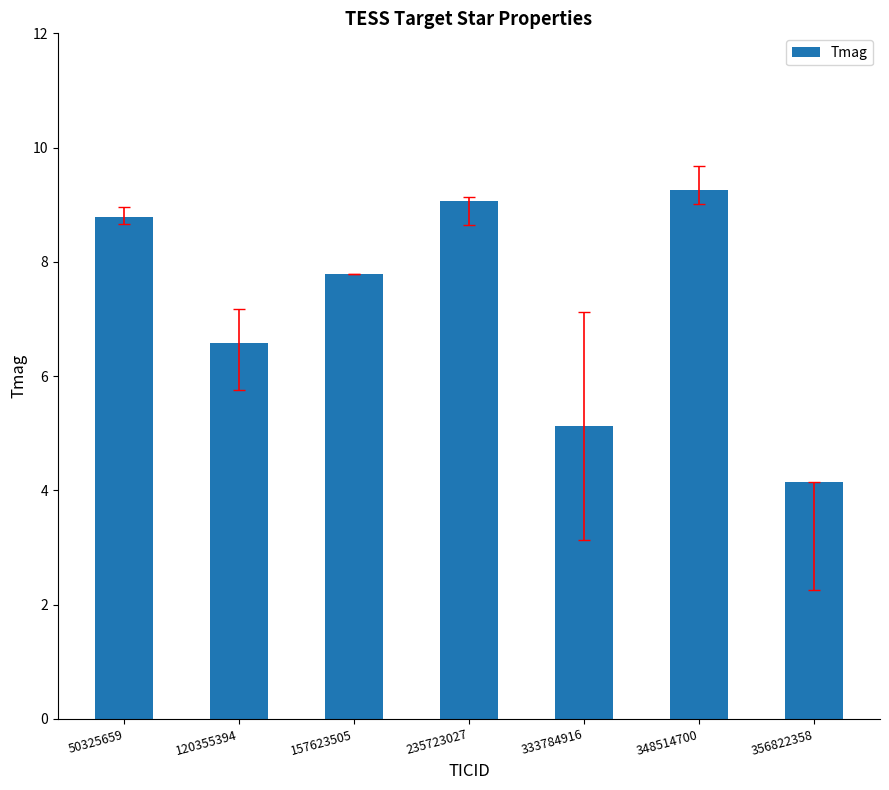

What is the sum of all values?

50.7